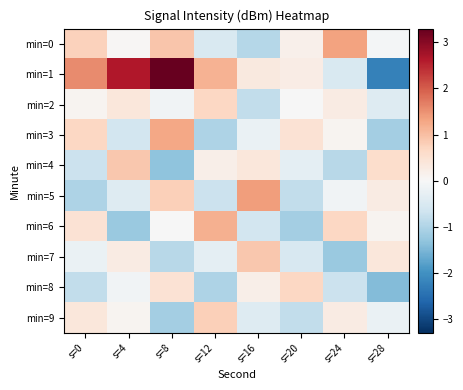

Which series changed the most between s=12 and s=28?

min=1